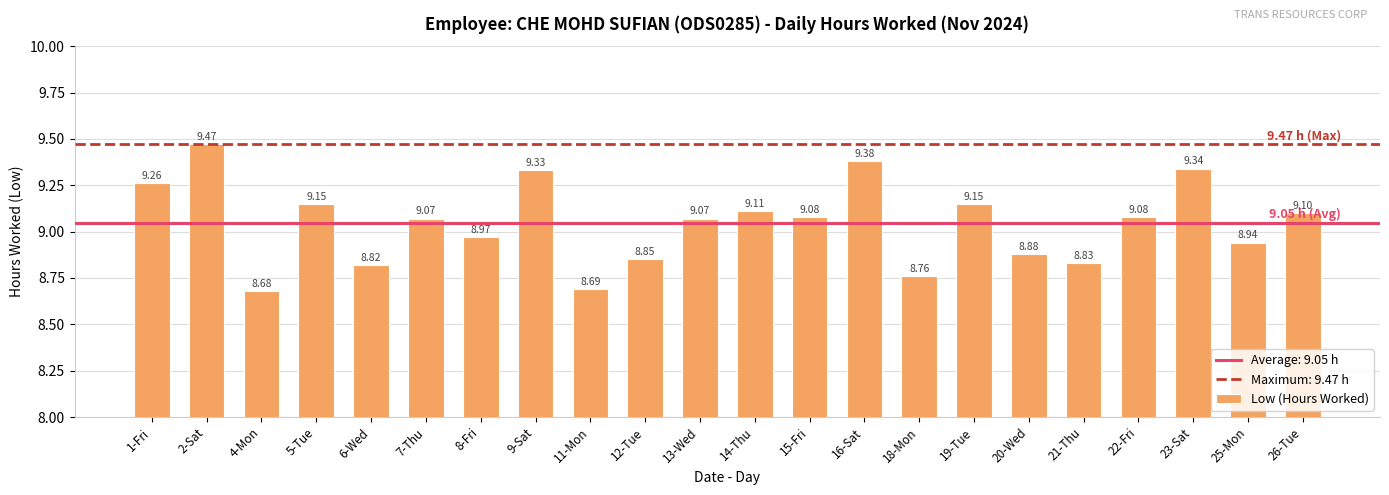

What is the change in value from 13-Wed to 19-Tue?

+0.1